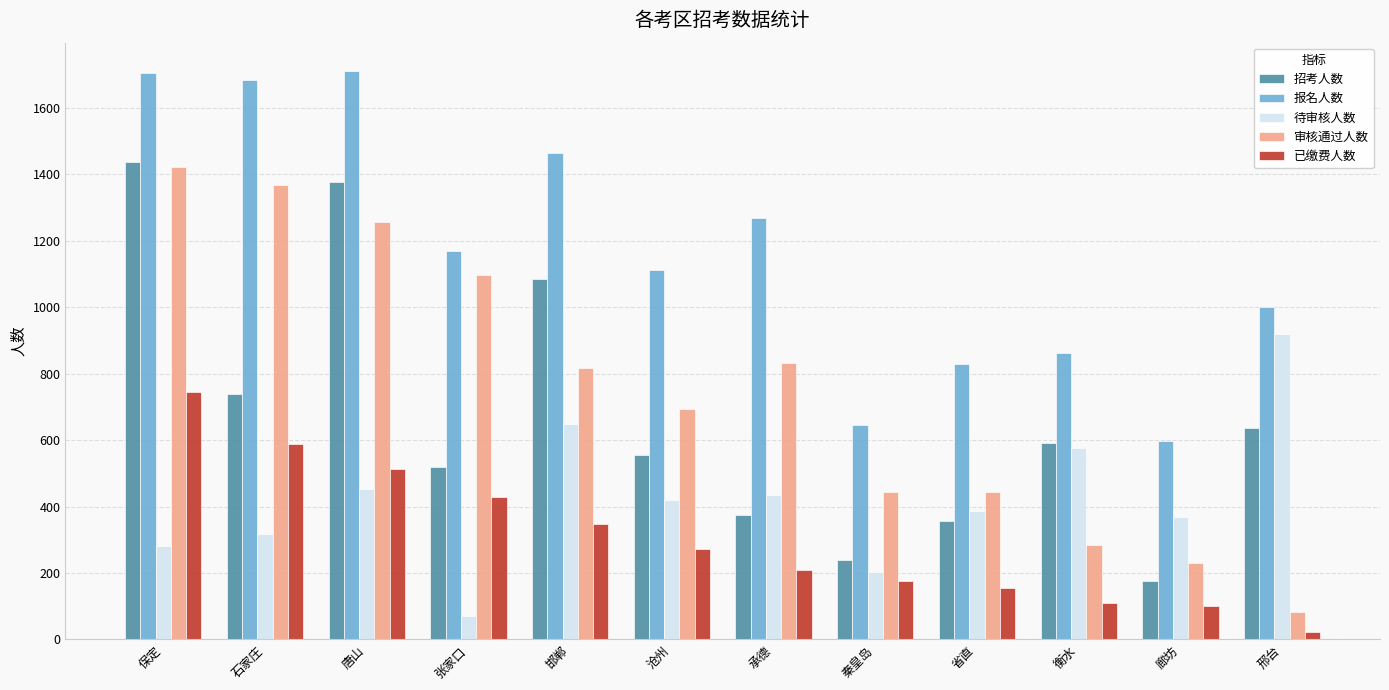

What is the maximum value for 报名人数?

1711